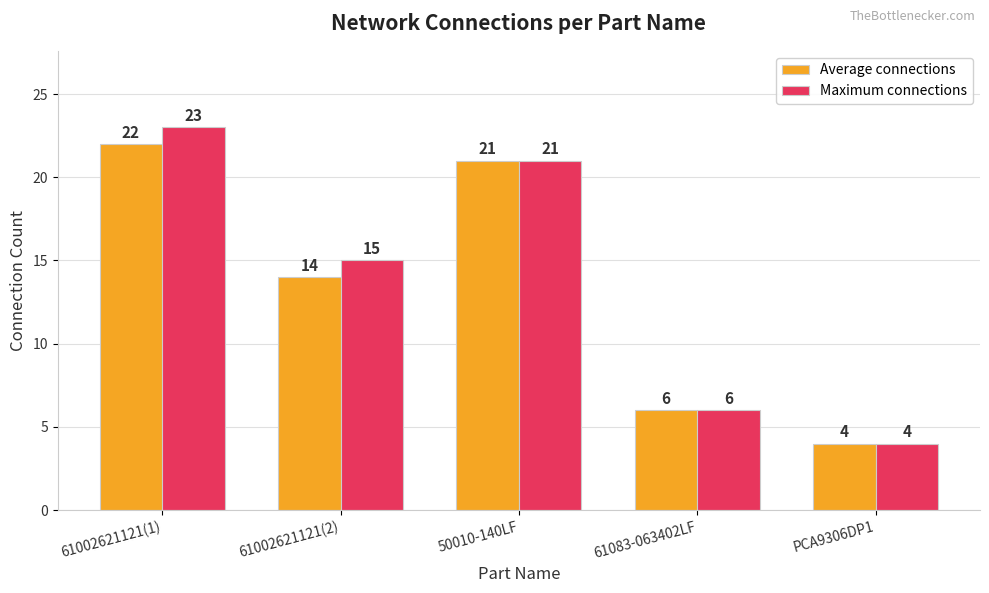

Where does the Maximum connections series first go above 15?

61002621121(1)